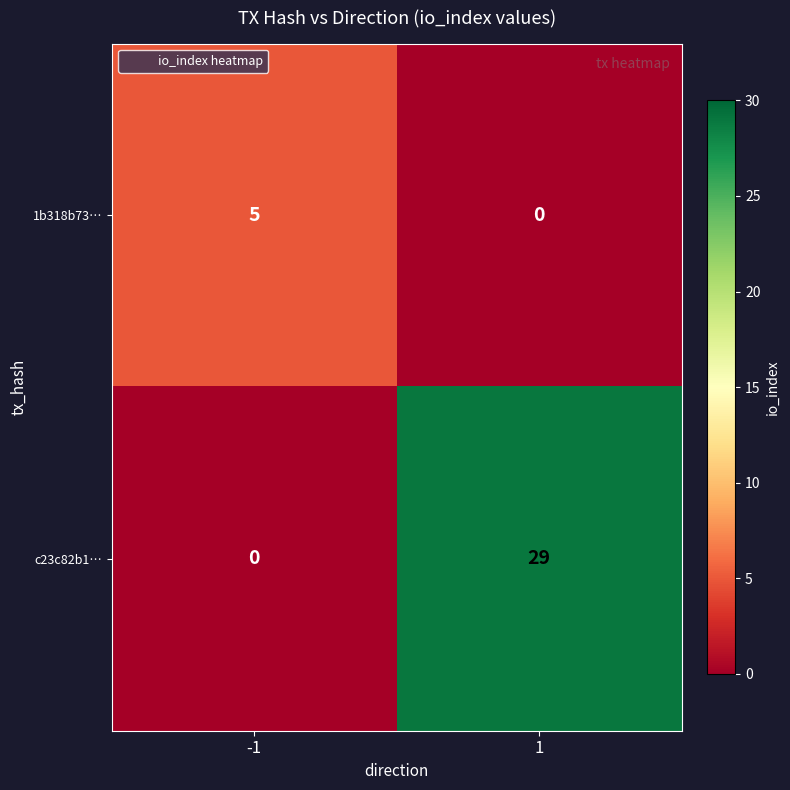

What is the difference between the c23c82b1… values at 1 and -1?

29